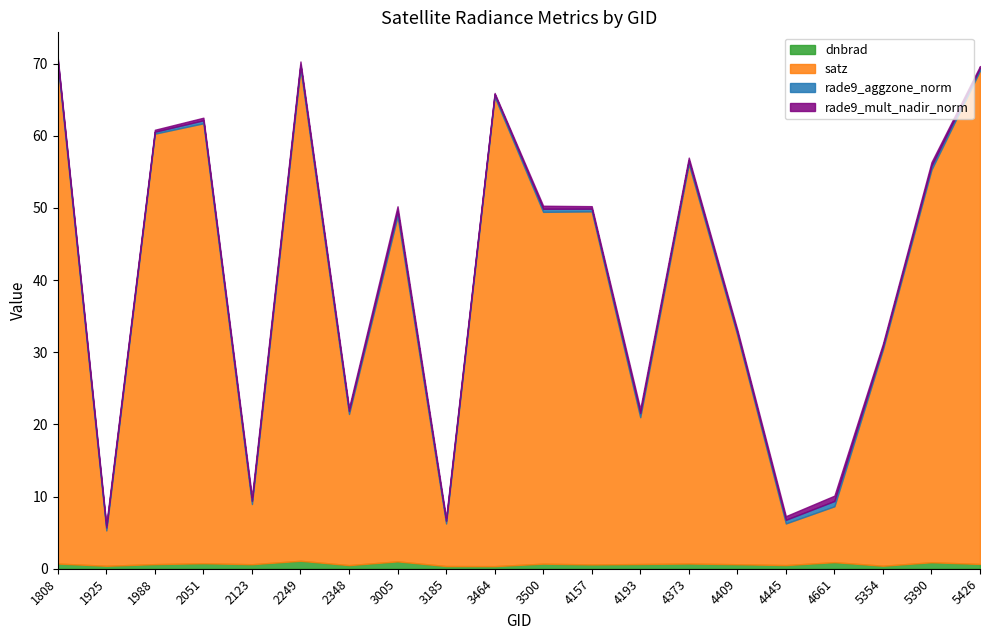

At how many categories does at least one series exceed 47?

11